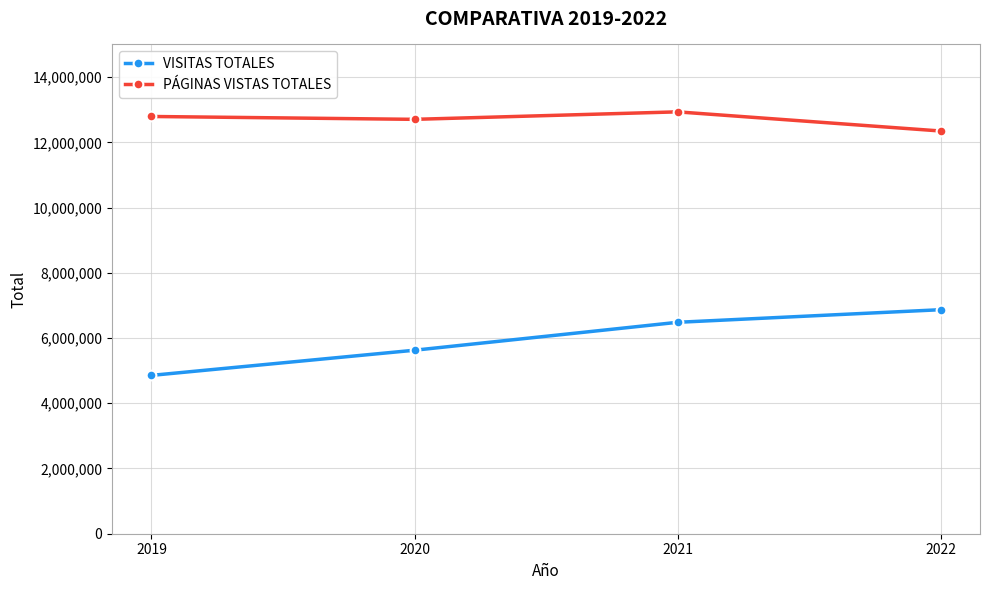

What is the difference between the maximum and minimum values in the PÁGINAS VISTAS TOTALES series?

586833